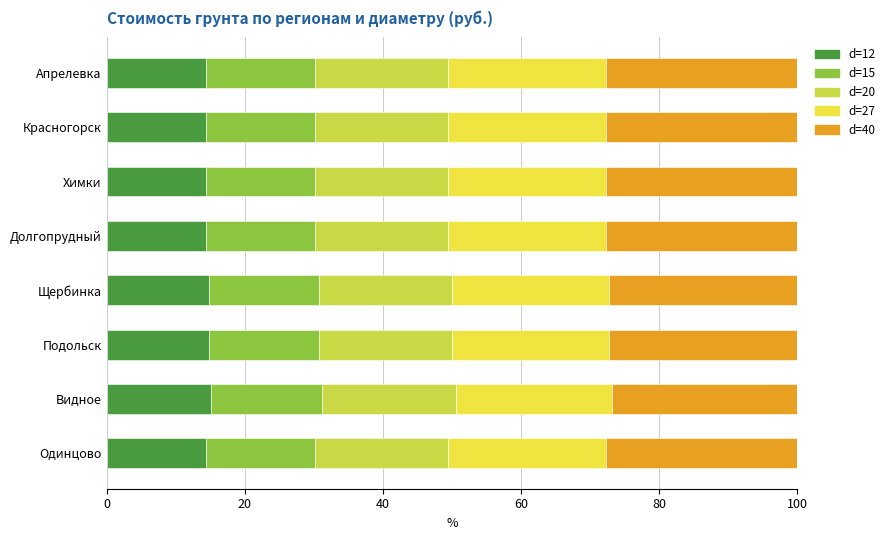

What is the average value of the d=12 series?

14.6